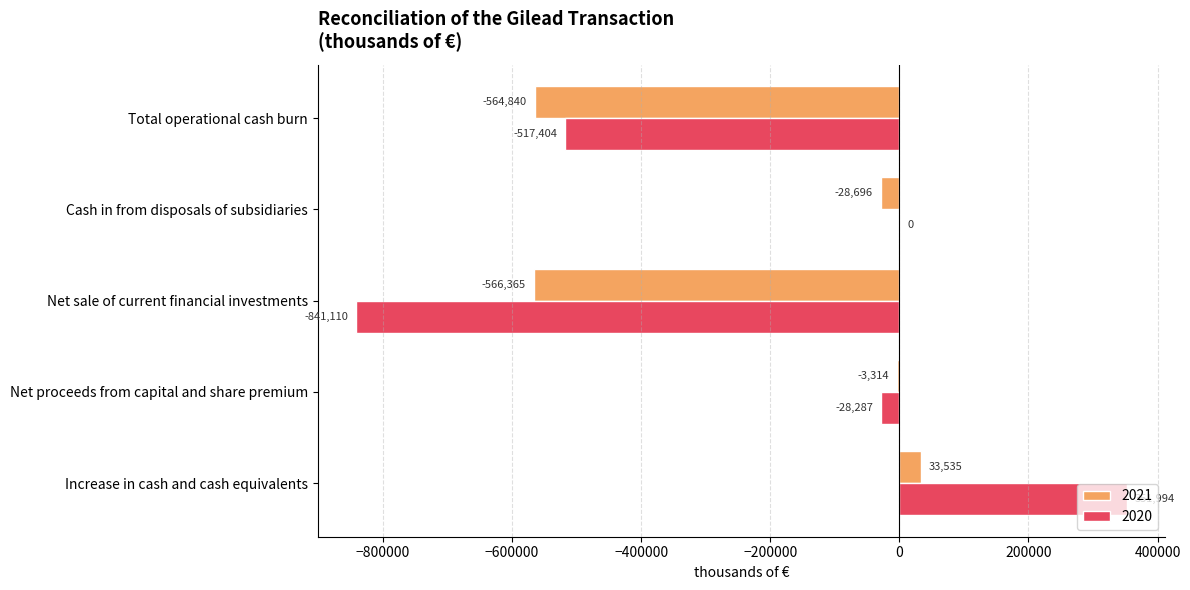

True or false: 2021 has a value of 33535 at Increase in cash and cash equivalents.

True